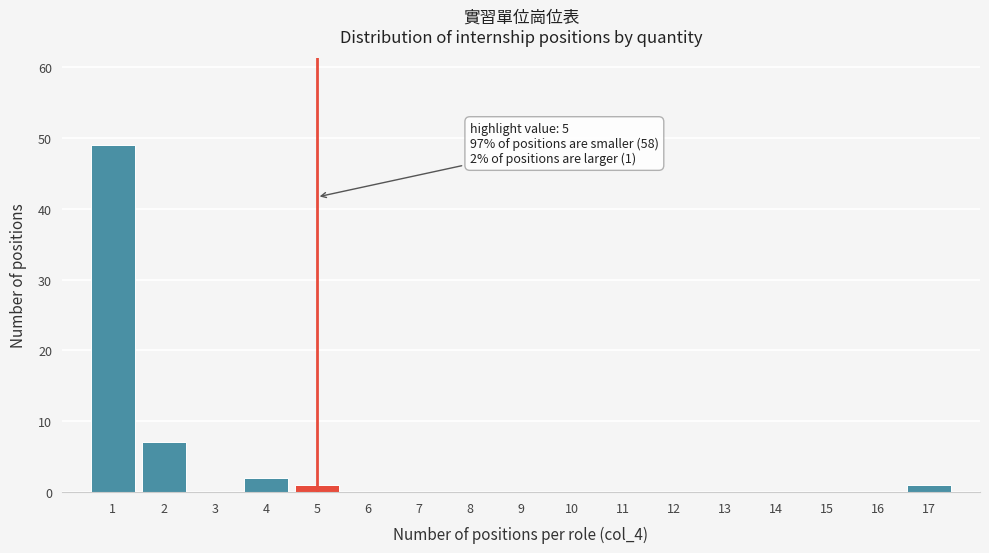

Which range on the x-axis has the tallest bar?

0.5 to 1.5